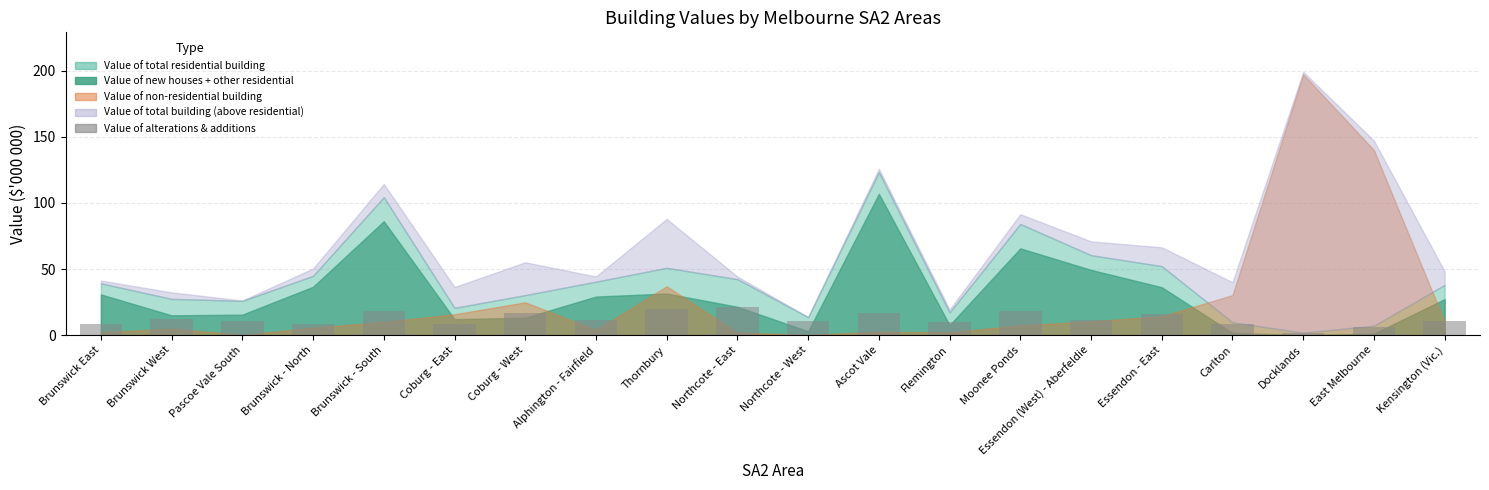

Count the number of categories in the chart.

20